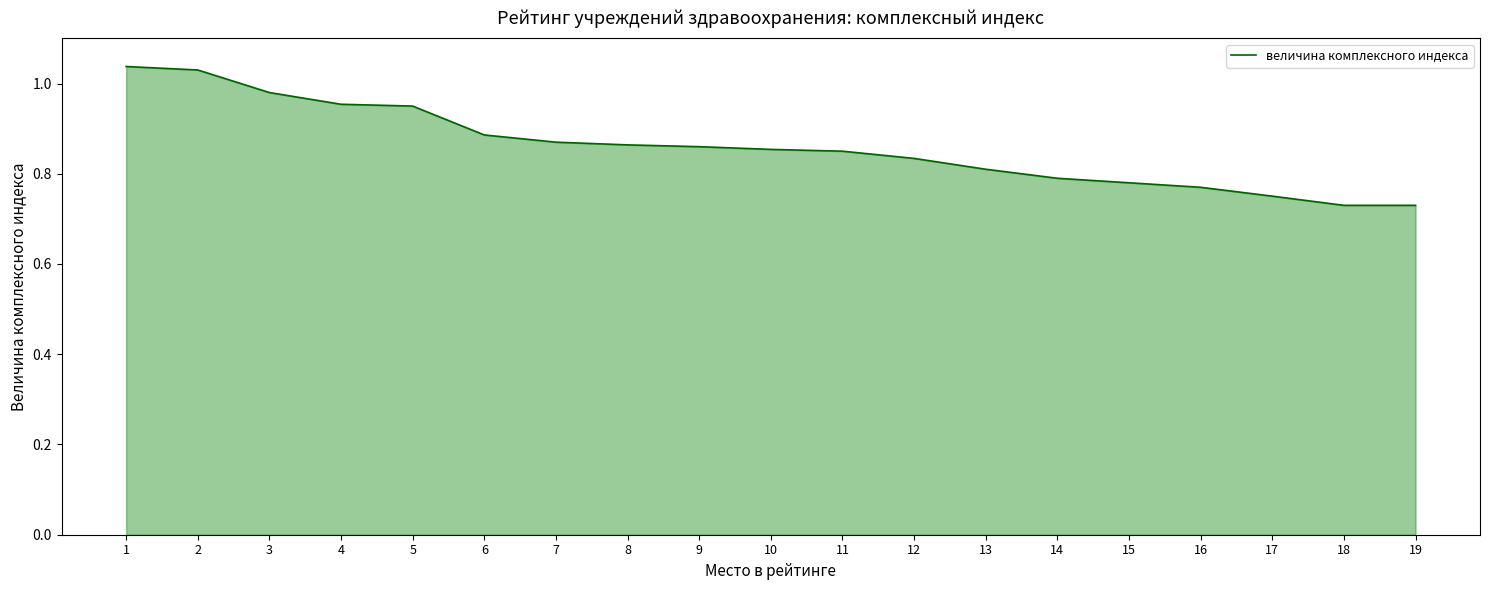

What is the change in value from 1 to 16?

-0.3